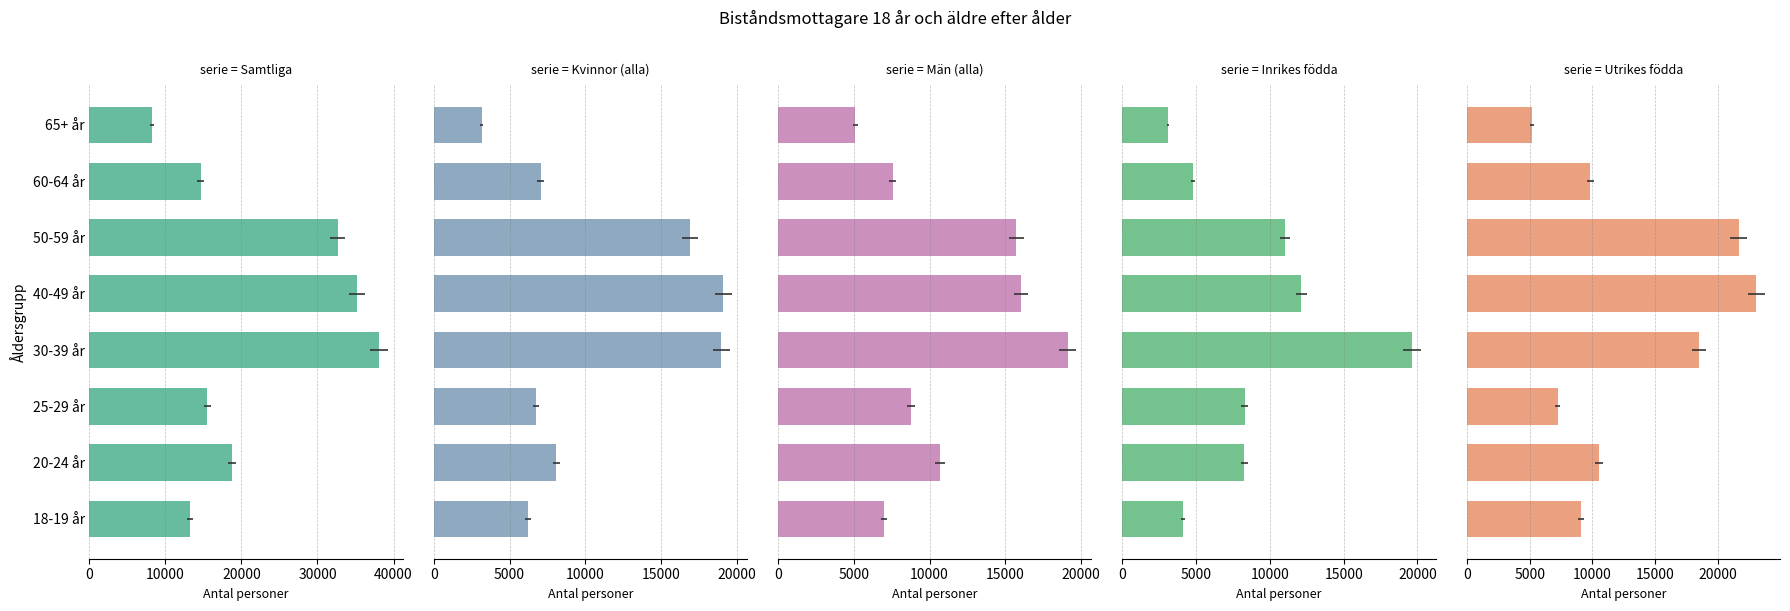

Between 20-24 år and 50-59 år, which series saw the biggest shift?

Samtliga